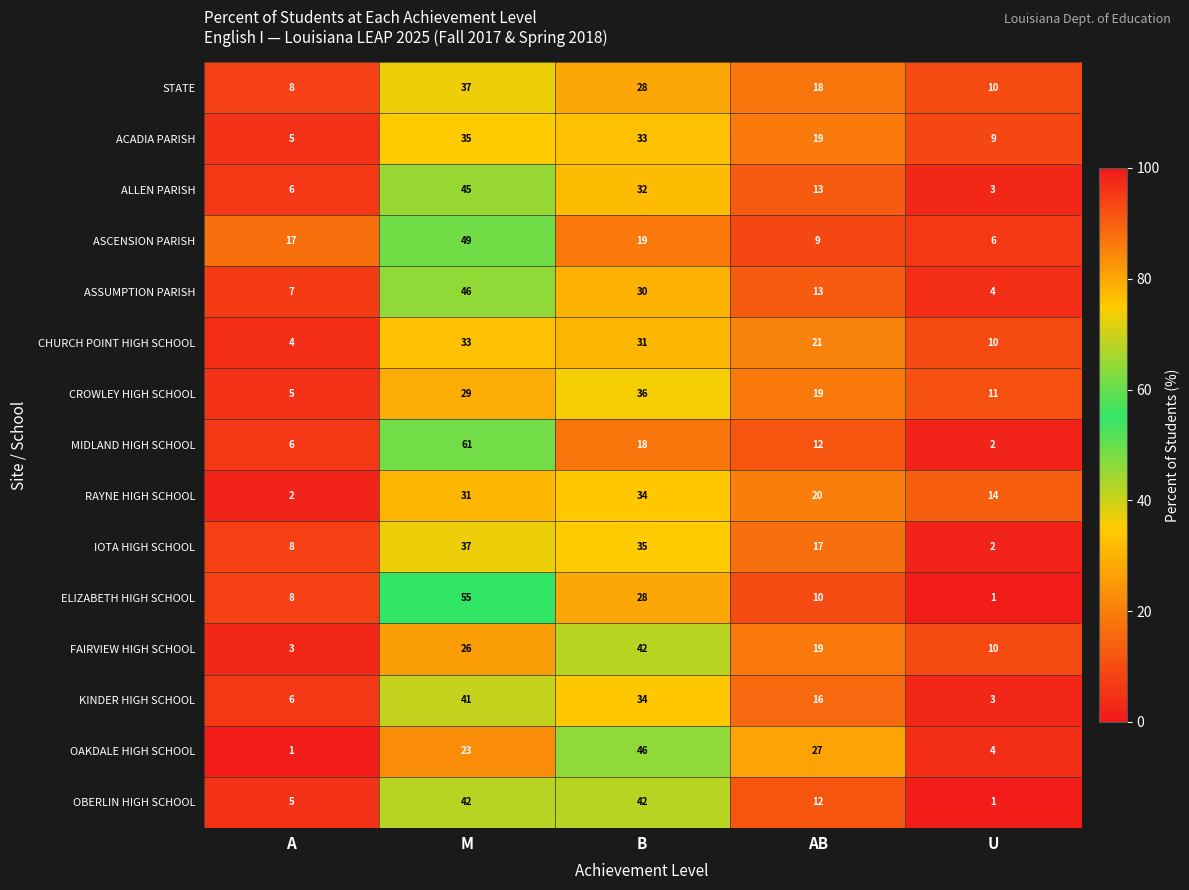

At which category does the chart reach its peak across all series?

M